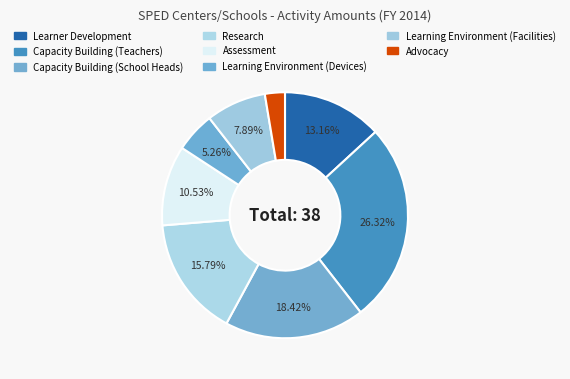

Which category has the biggest portion of the pie?

Capacity Building (Teachers)